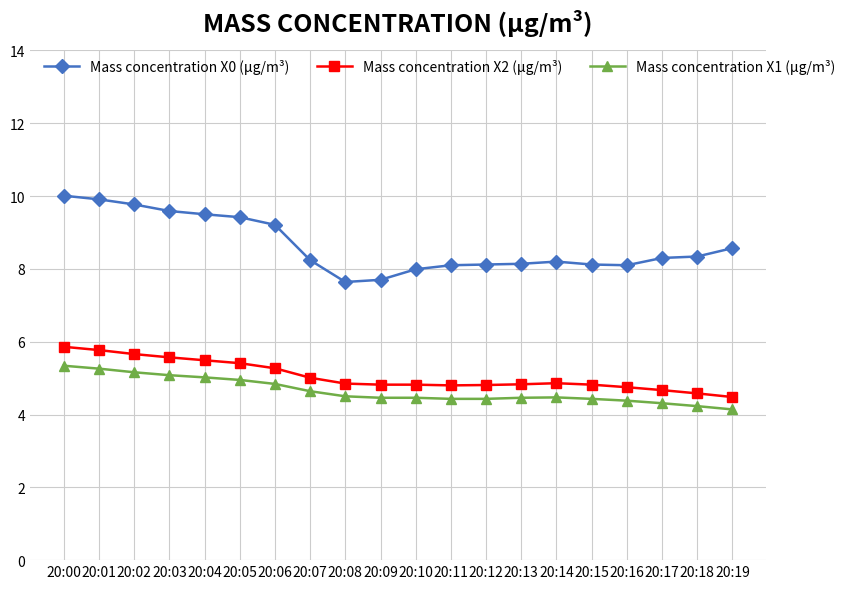

What is the spread (max minus min) of values at 20:07?

3.6